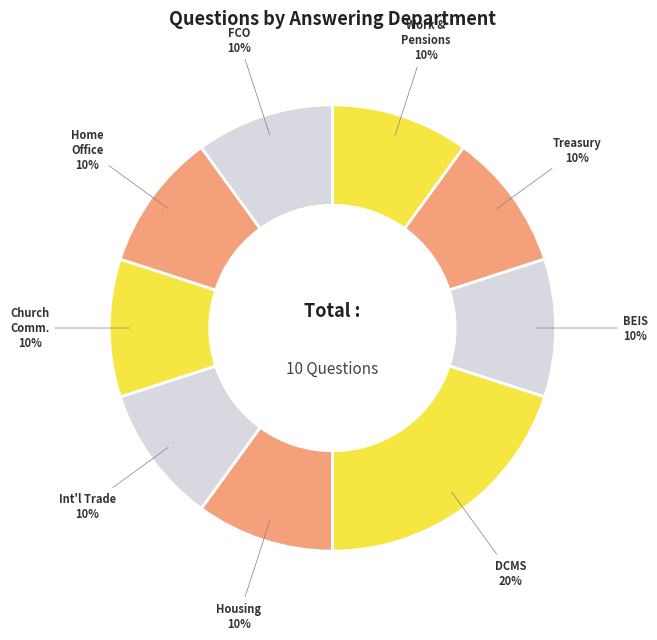

How many slices are in this pie chart?

9